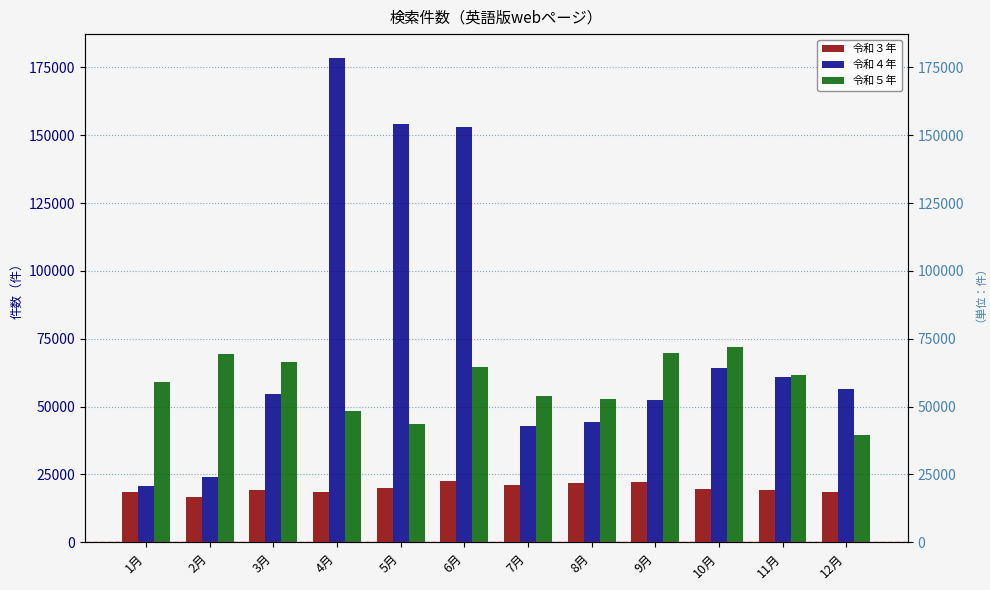

Rank the series by their average value, from highest to lowest.

令和４年, 令和５年, 令和３年